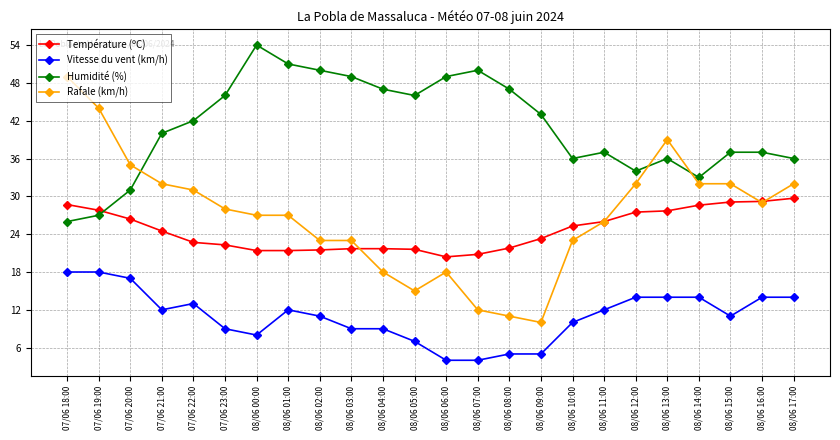

What is the label of the 16th point from the right?

08/06 02:00